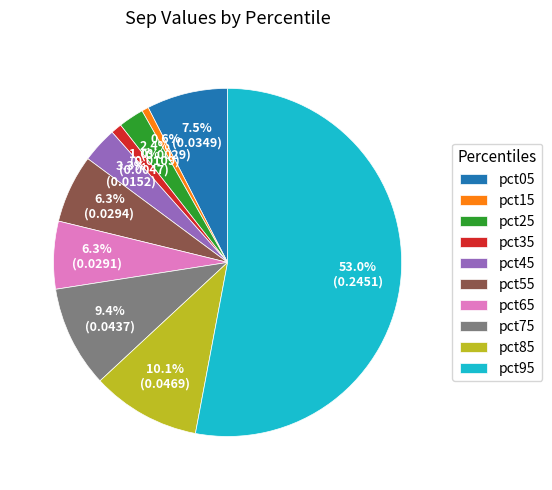

Between pct45 and pct75, which is larger?

pct75